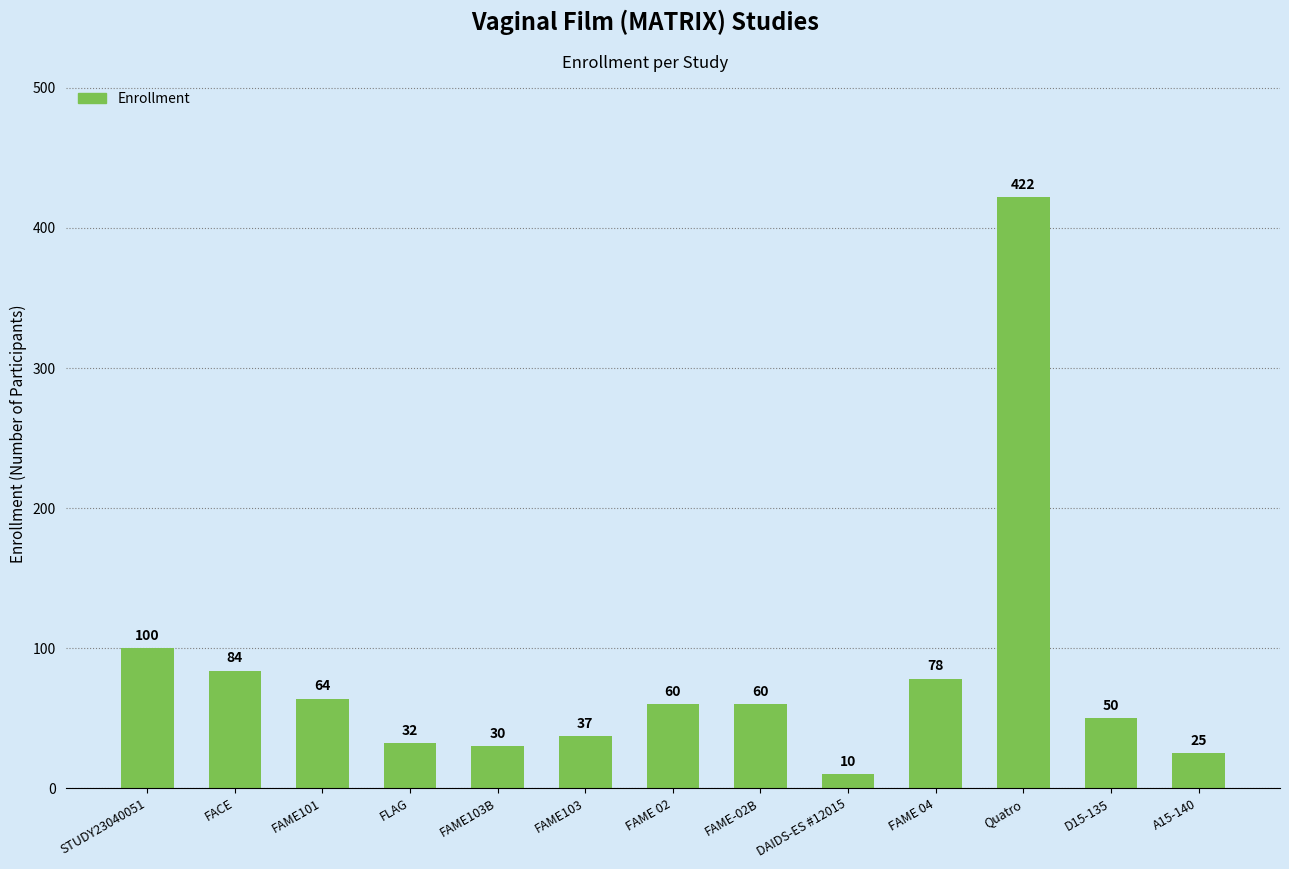

How many values are below 60?

6